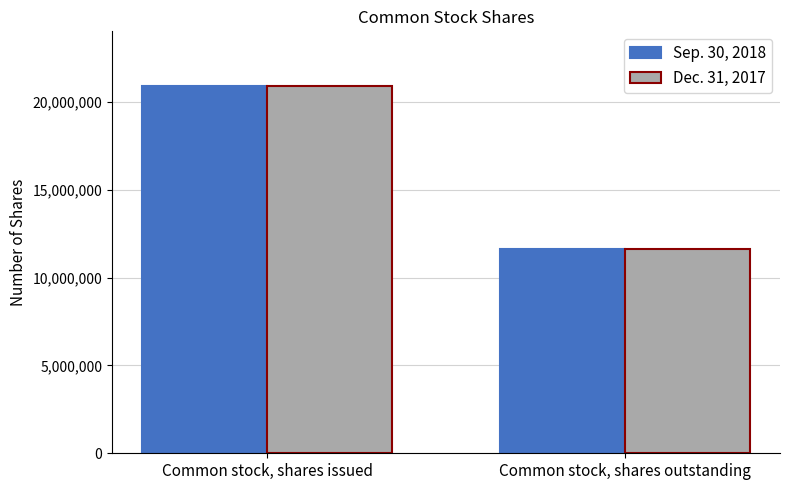

What is the average value of the Sep. 30, 2018 series?

16237262